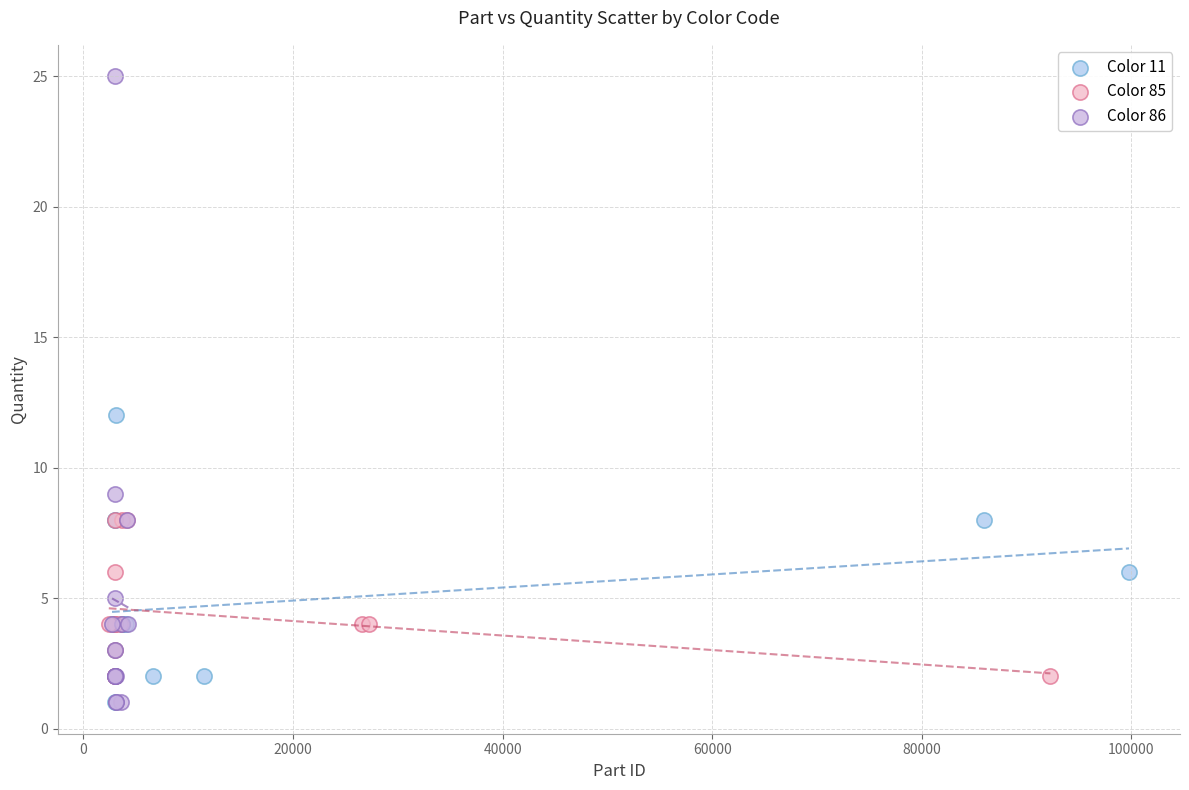

Which series reaches the maximum Y coordinate?

Color 86